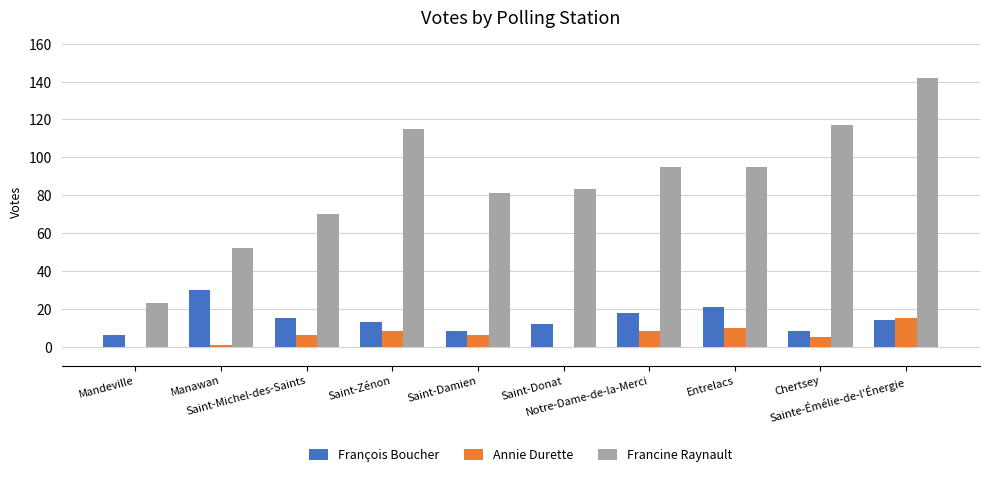

What is the maximum value for Annie Durette?

15